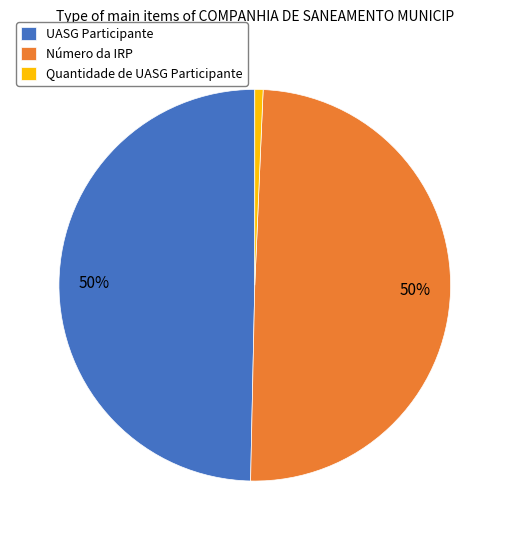

Is the sum of UASG Participante and Número da IRP greater than half?

Yes